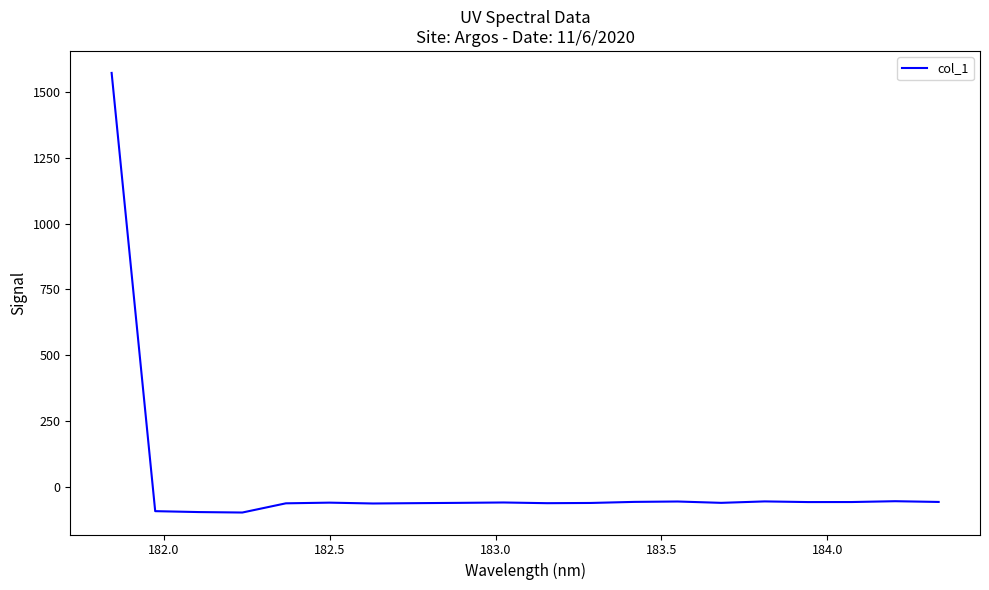

What is the maximum value shown in the chart?

1571.2